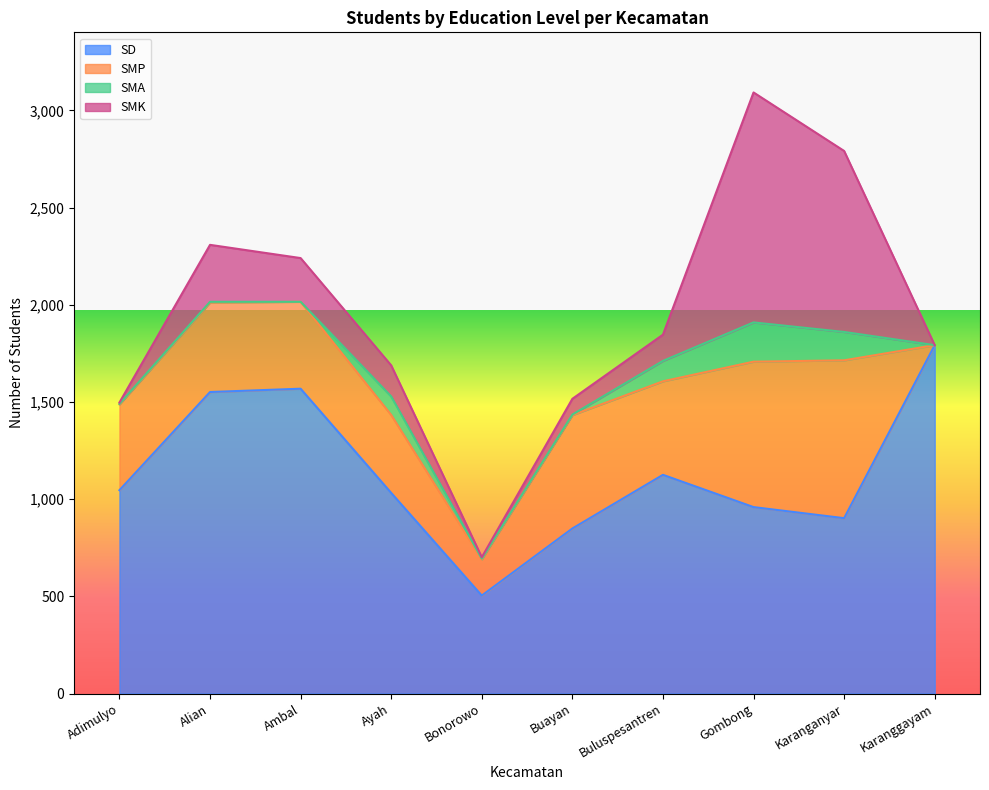

Reading left to right, extract all data points from this chart.

SD: Adimulyo=1046	Alian=1551	Ambal=1568	Ayah=1032	Bonorowo=504	Buayan=849	Buluspesantren=1125	Gombong=959	Karanganyar=902	Karanggayam=1792
SMP: Adimulyo=441	Alian=460	Ambal=447	Ayah=401	Bonorowo=186	Buayan=583	Buluspesantren=481	Gombong=748	Karanganyar=812	Karanggayam=0
SMA: Adimulyo=3	Alian=4	Ambal=0	Ayah=95	Bonorowo=4	Buayan=3	Buluspesantren=105	Gombong=202	Karanganyar=146	Karanggayam=0
SMK: Adimulyo=7	Alian=293	Ambal=225	Ayah=160	Bonorowo=7	Buayan=81	Buluspesantren=135	Gombong=1183	Karanganyar=931	Karanggayam=0